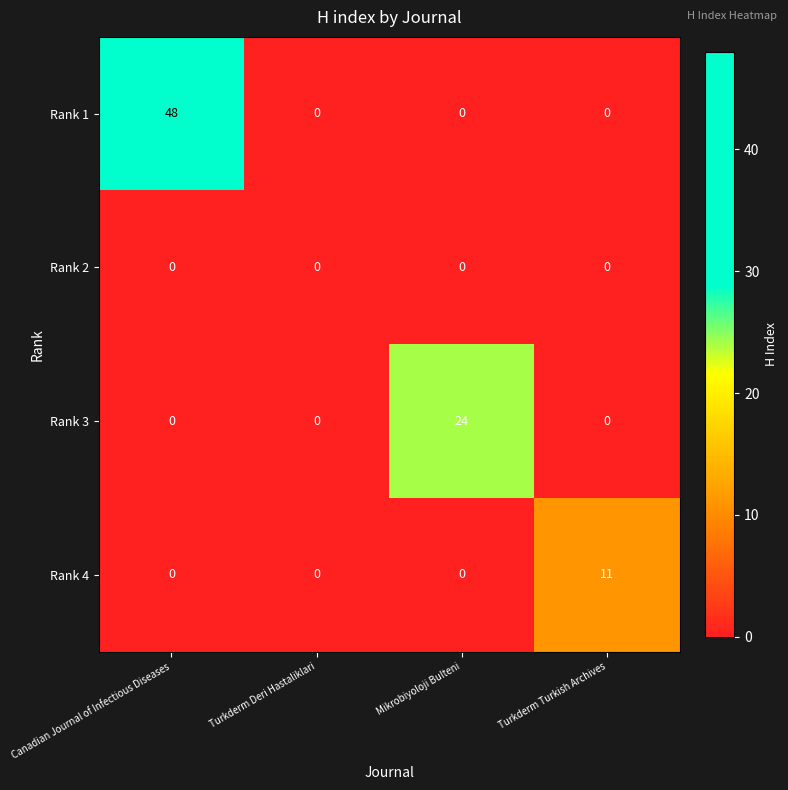

Which series changed the most between Turkderm Deri Hastaliklari and Mikrobiyoloji Bulteni?

Rank 3